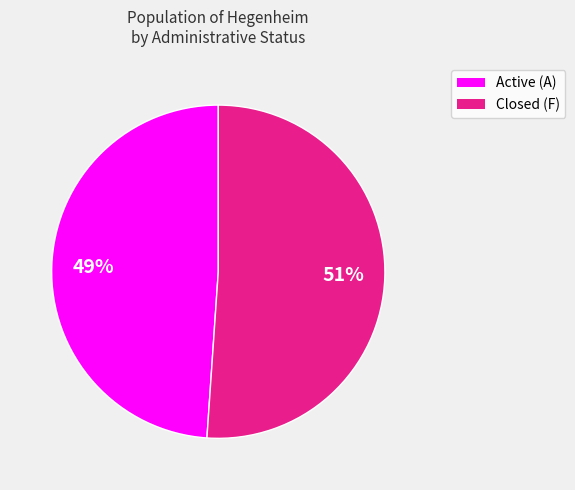

Is there a majority slice in this chart?

Yes